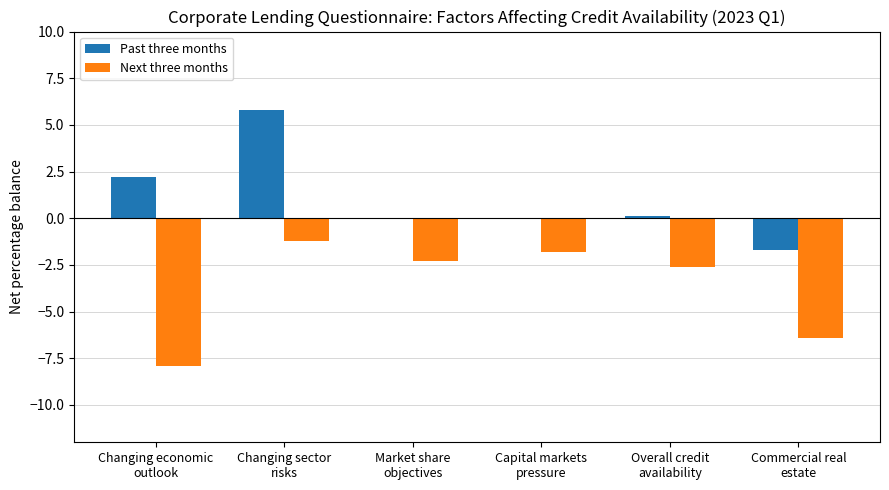

Which series has the widest spread of values?

Past three months